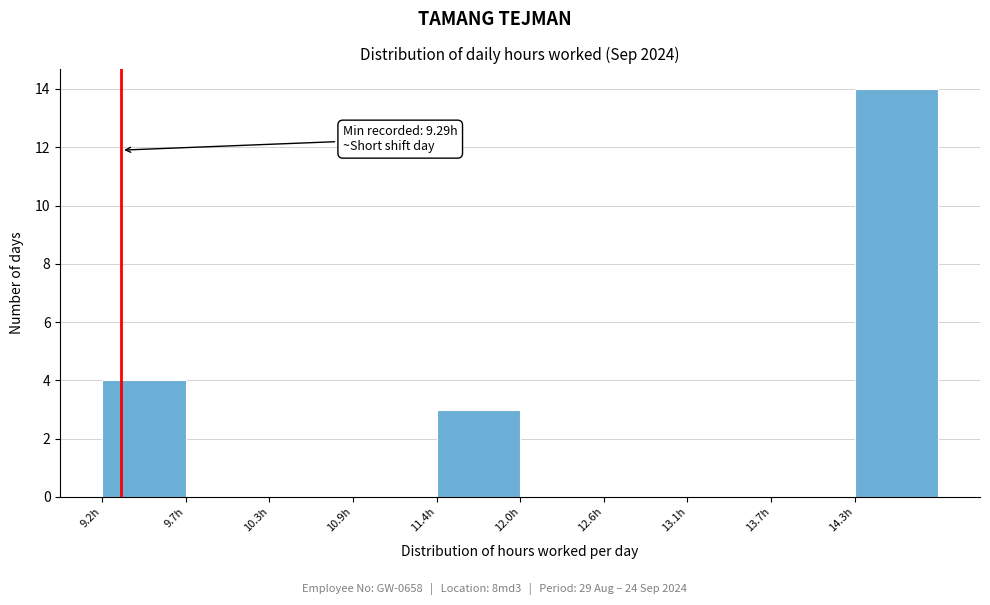

Which range on the x-axis has the tallest bar?

14.3 to 14.8